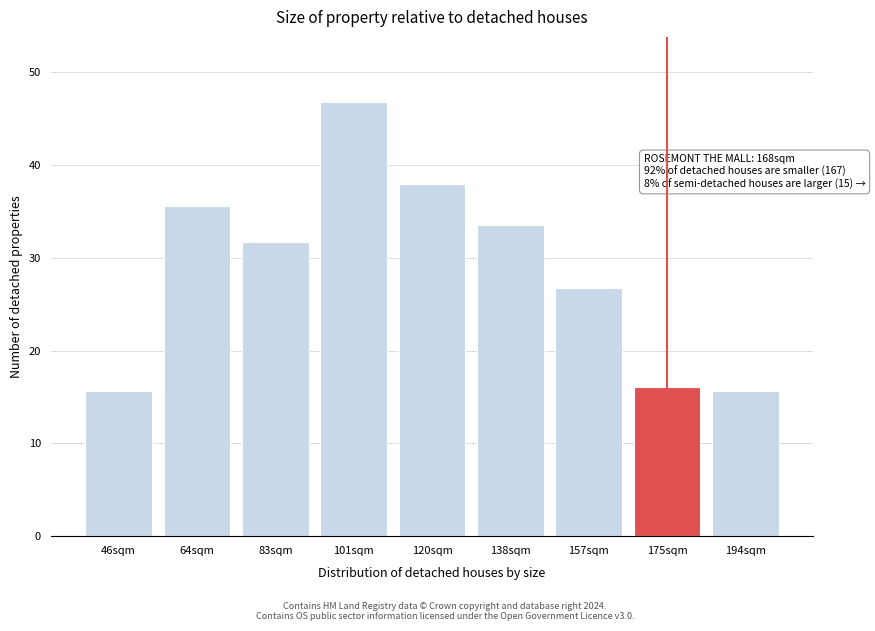

Reading left to right, transcribe all the data shown in this chart.

15.6	35.6	31.7	46.8	38.0	33.5	26.8	16.1	15.6